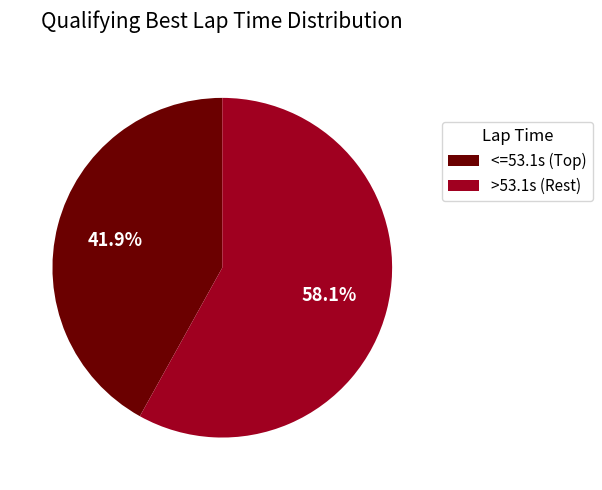

What is the largest slice in the pie chart?

>53.1s (Rest)